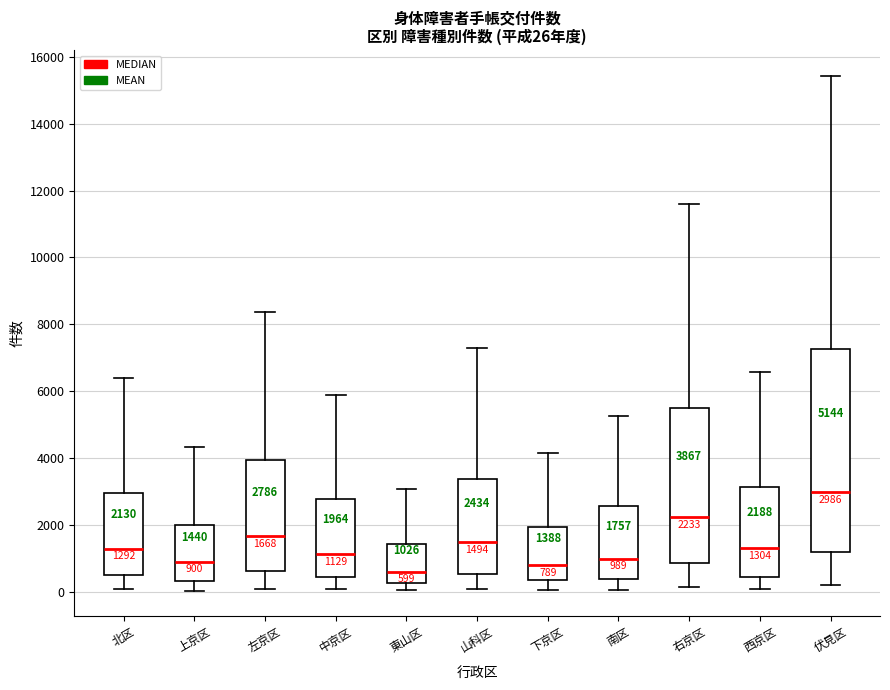

Comparing the boxes themselves (not the whiskers), which one is the tallest?

伏見区